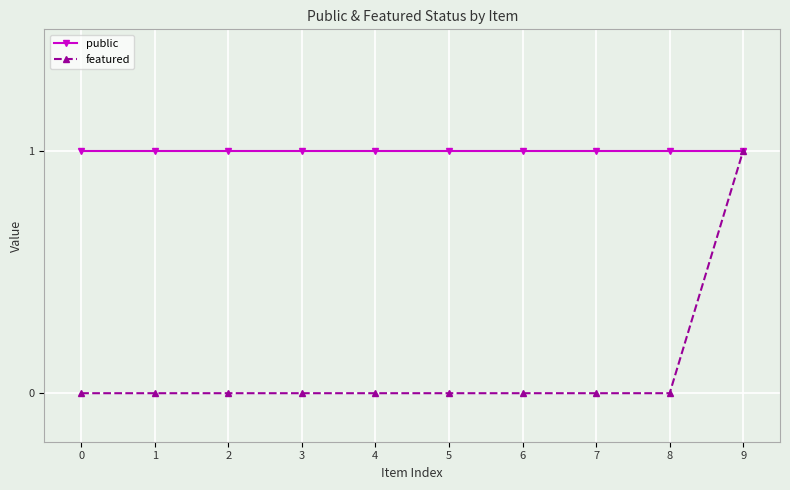

Which series changed the most between 2 and 9?

featured